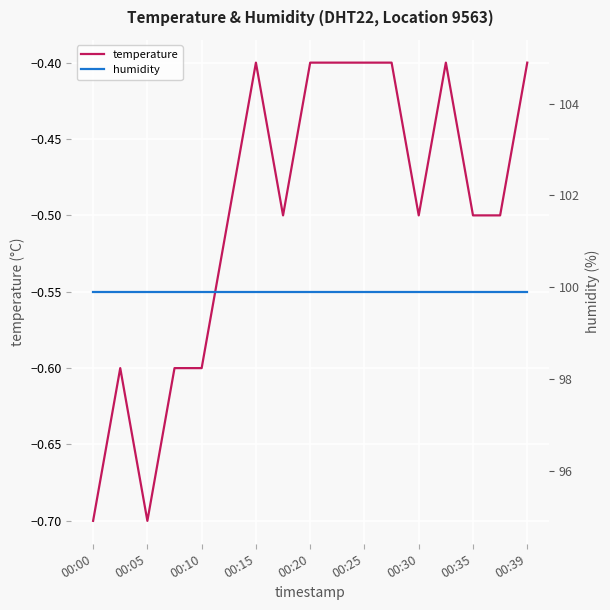

The value of temperature at 00:25 is -0.4. True or false?

True